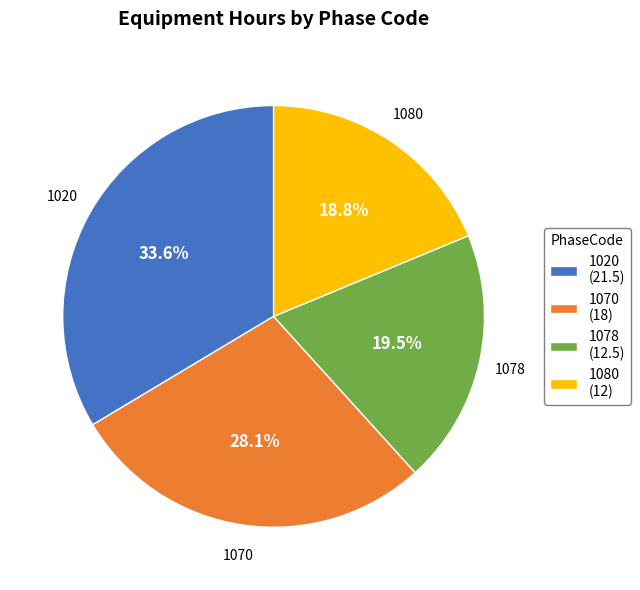

Does any single category account for the majority?

No